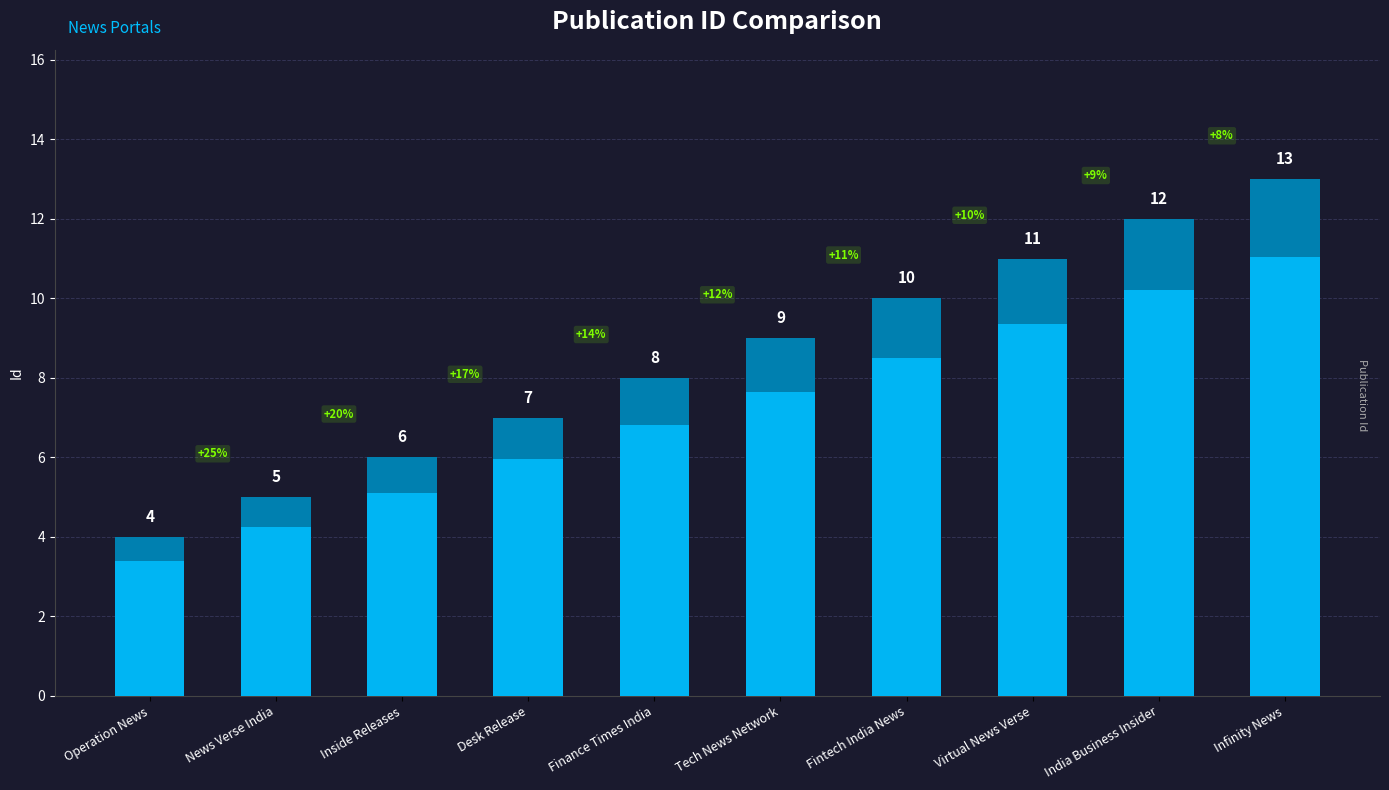

Approximately how many times larger is the value at Operation News compared to Desk Release?

0.6